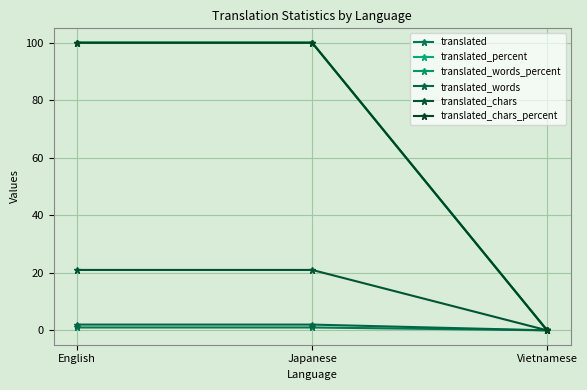

Which category has the highest value across all series?

English